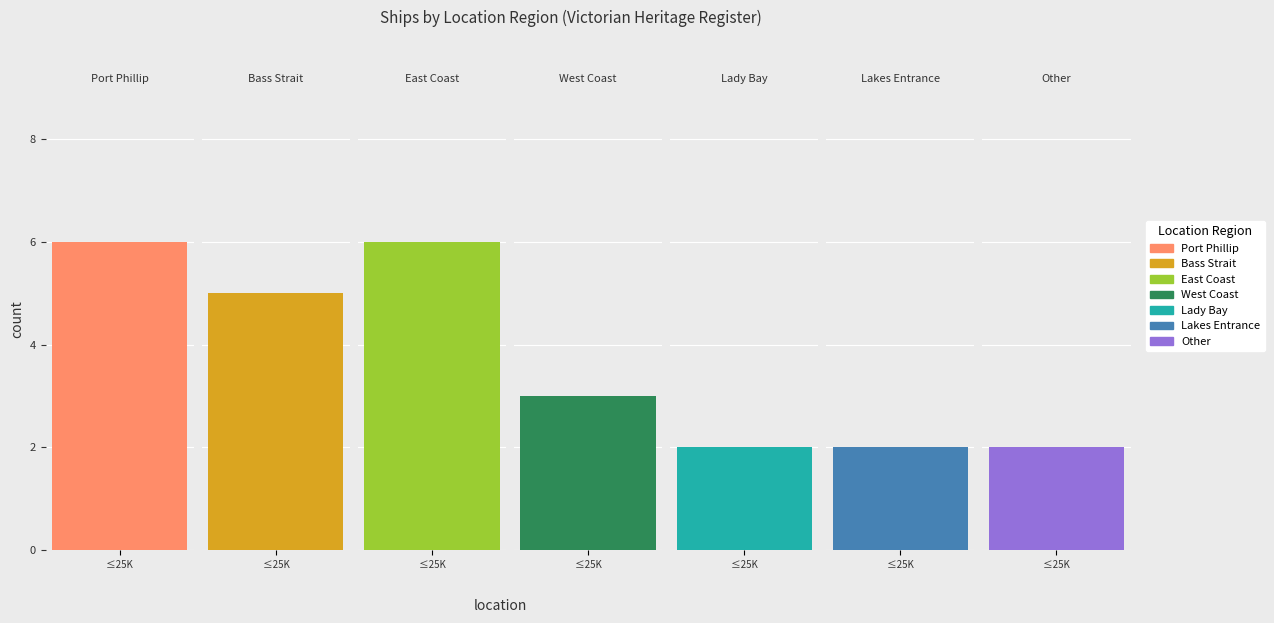

List the labels in order of value, smallest first.

Lady Bay, Lakes Entrance, Other, West Coast, Bass Strait, Port Phillip, East Coast